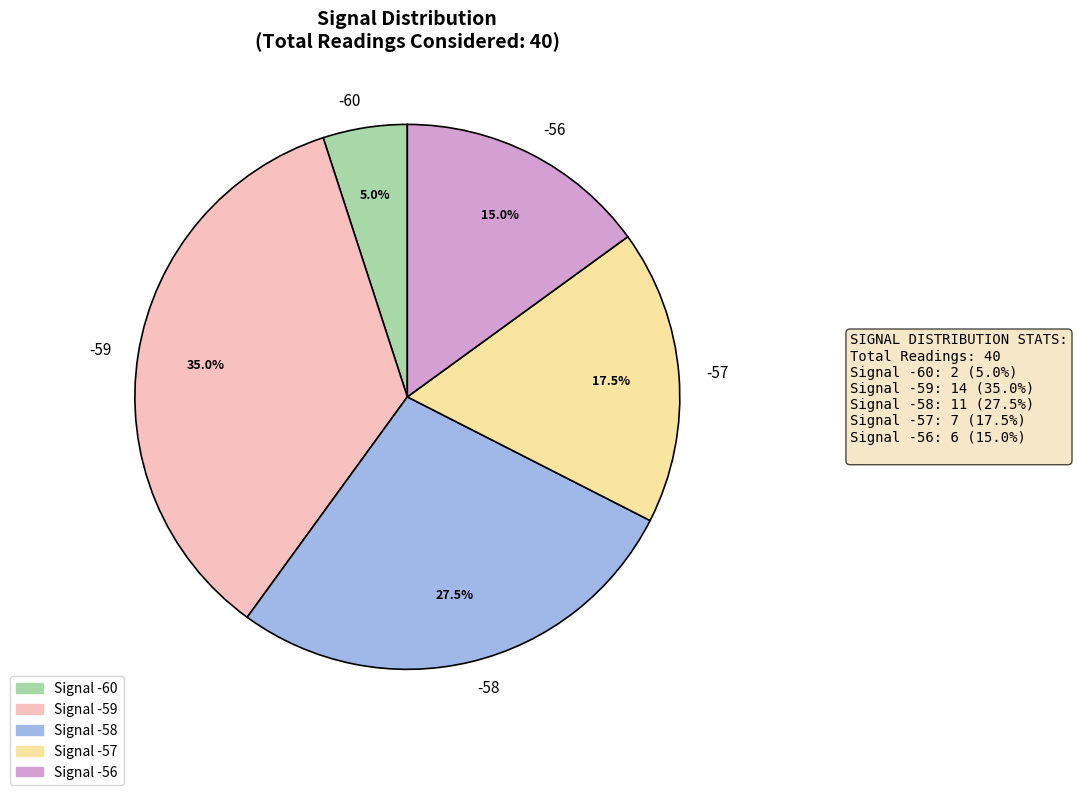

Between -60 and -58, which is larger?

-58